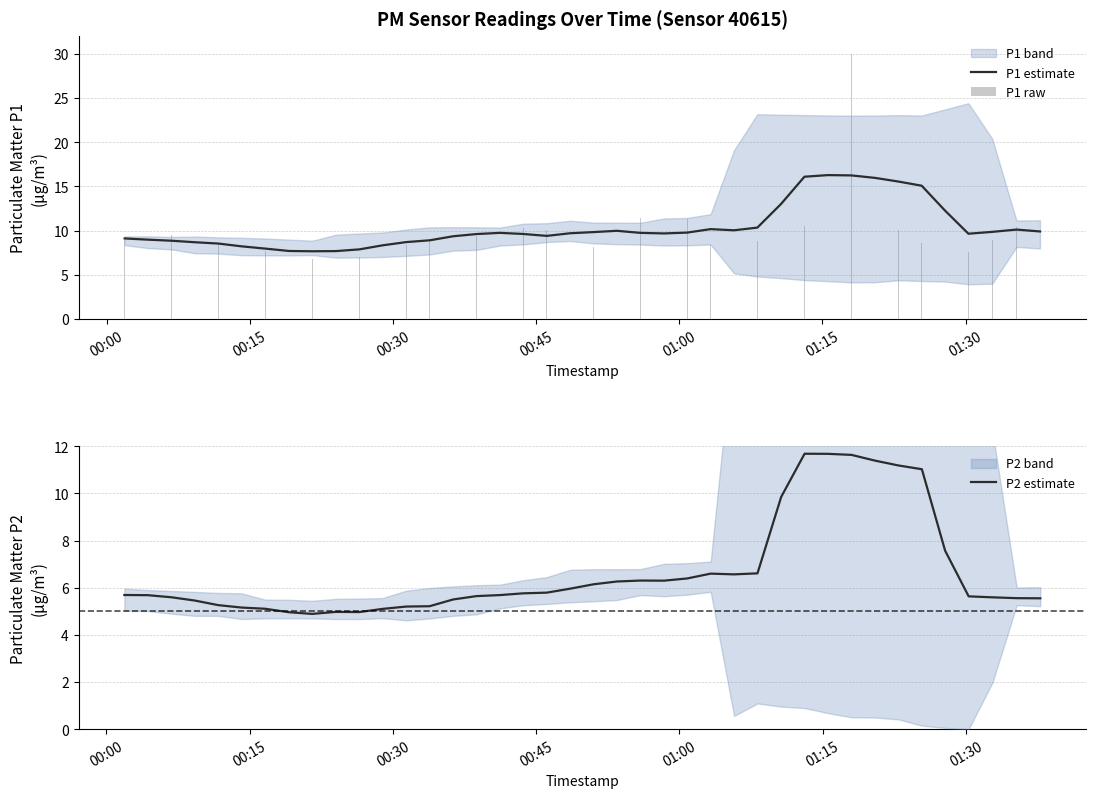

What is the average value of the P1 estimate series?

10.4